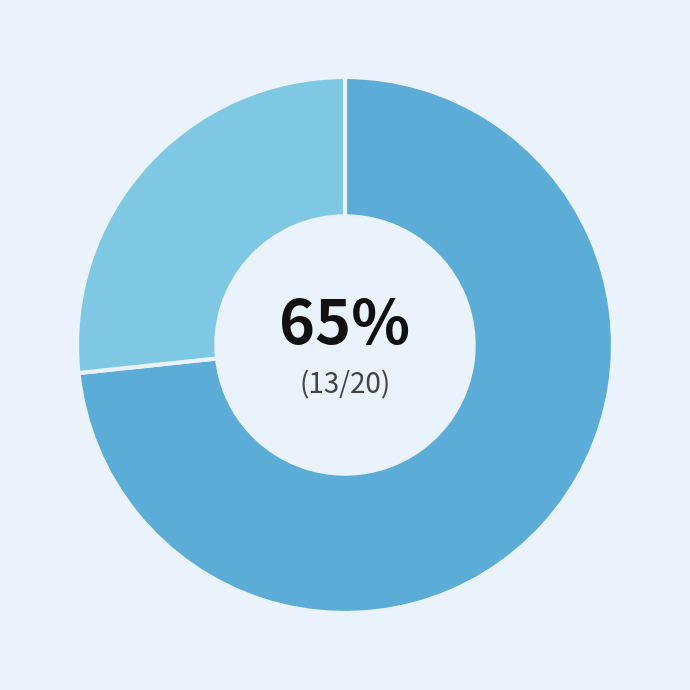

Is Mueller Report
Illustrated the majority of the pie?

No